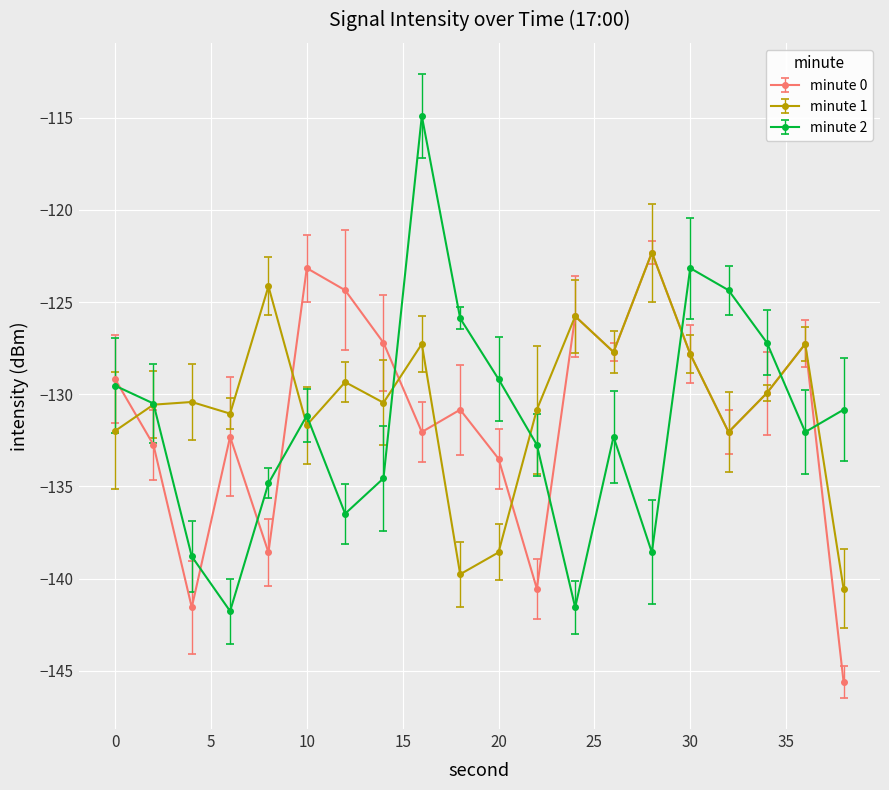

Which series has the largest range (max minus min)?

minute 2